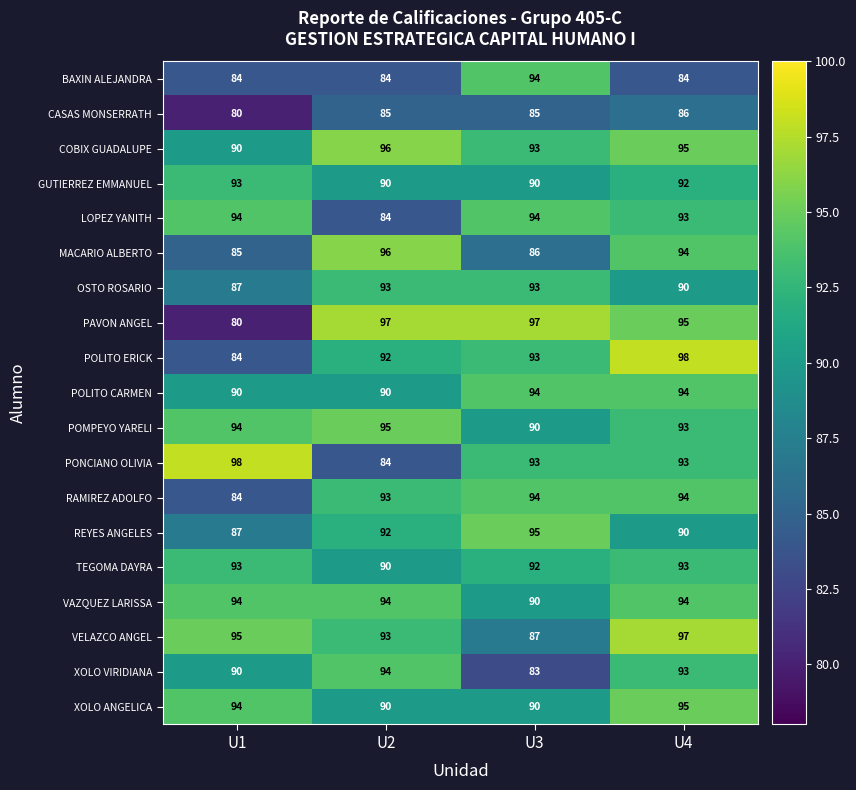

At how many categories does at least one series exceed 92?

4